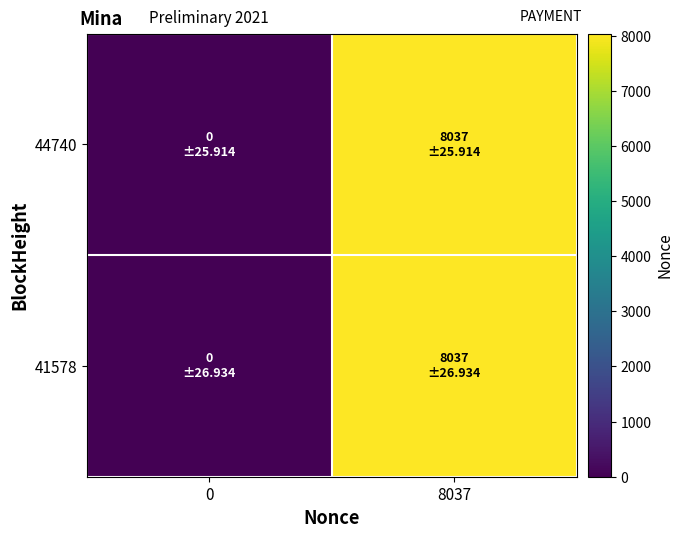

Reading left to right, transcribe all the data shown in this chart.

44740: 0=0	8037=8037
41578: 0=0	8037=8037